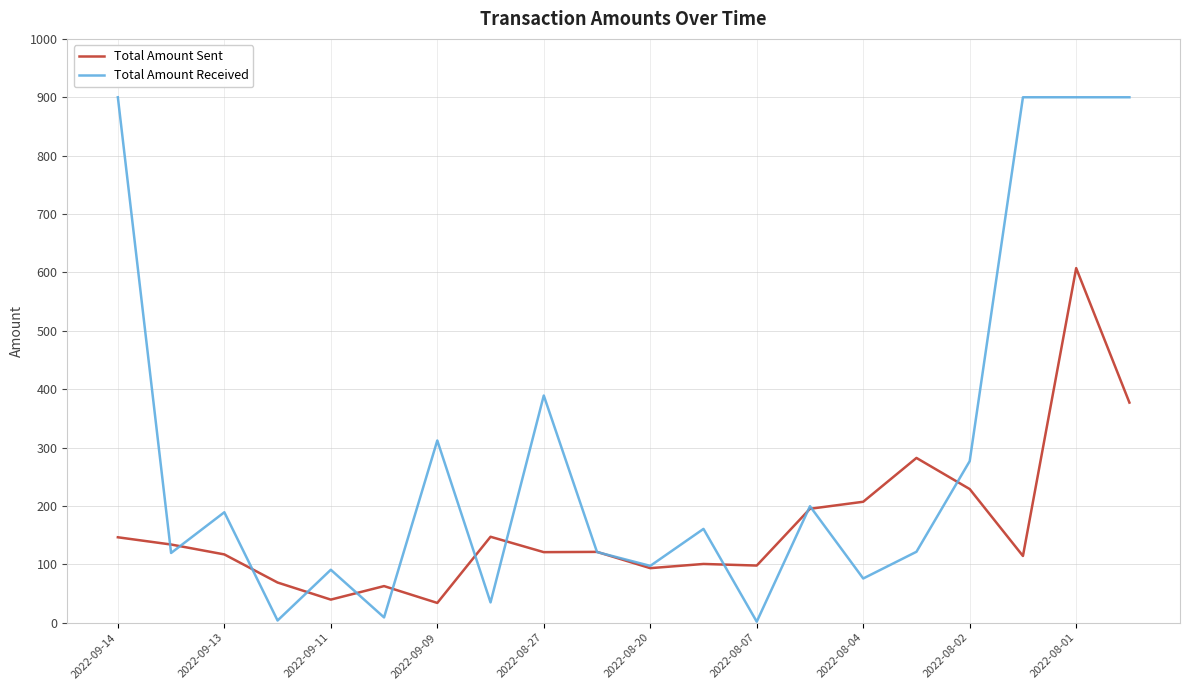

How many values in the Total Amount Received series exceed 160?

10